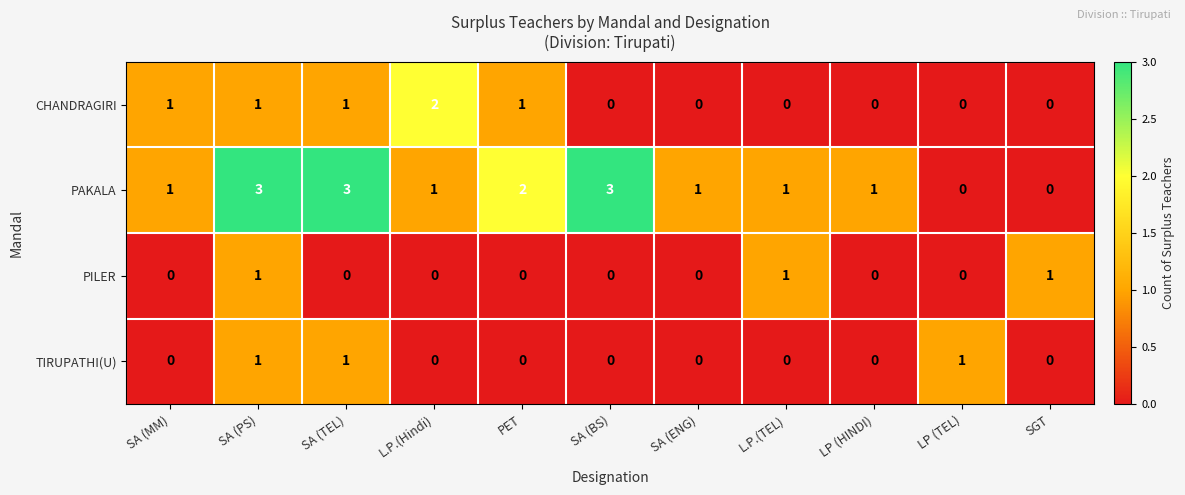

How many positive values does the PILER series have?

3